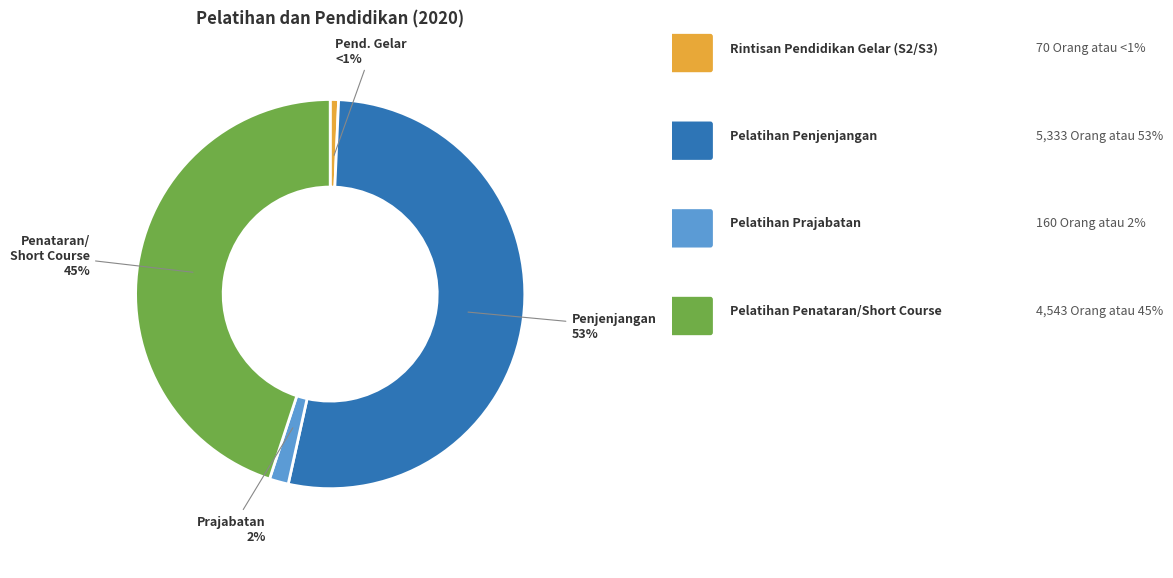

Is there any slice that represents more than half of the pie?

Yes